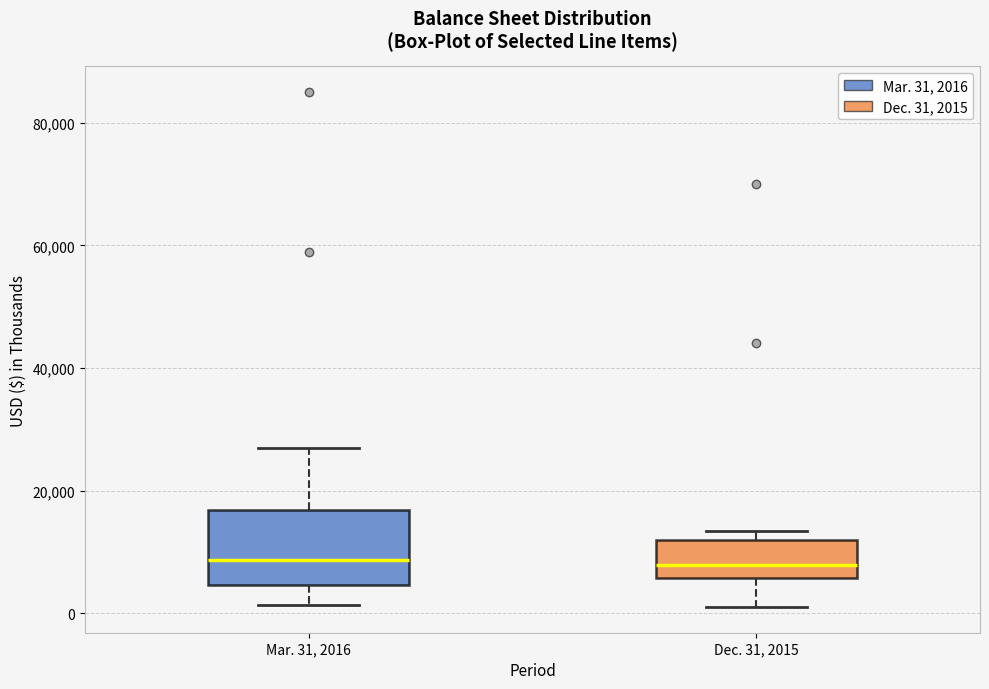

Reading left to right, transcribe this box plot: for each box, give where its median line is, the range the box spans, and where its two whiskers end, as read against the y-axis. The values are not printed on the chart, so give them approximately, as read against the axis.

Mar. 31, 2016: median 8000, box 4000 to 16000, whiskers 2000 to 26000
Dec. 31, 2015: median 8000, box 6000 to 12000, whiskers 2000 to 14000